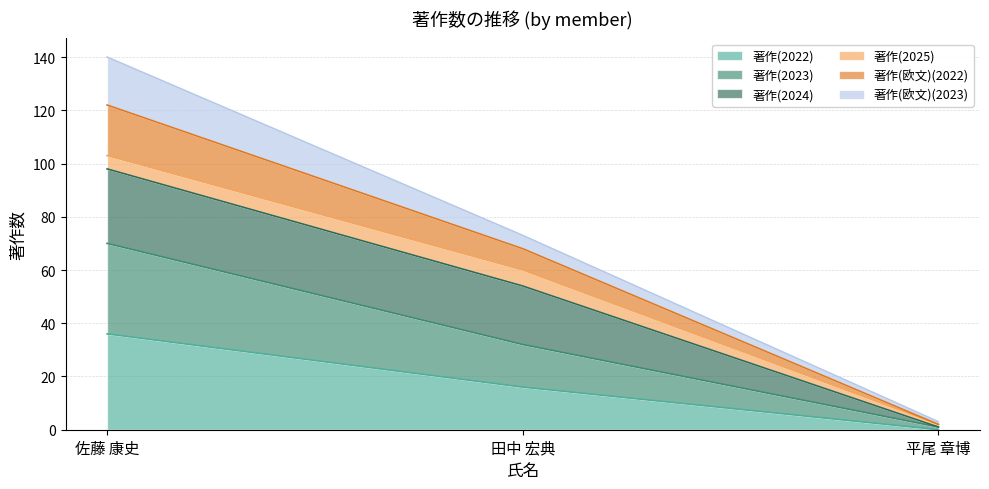

What is the maximum value for 著作(2022)?

36